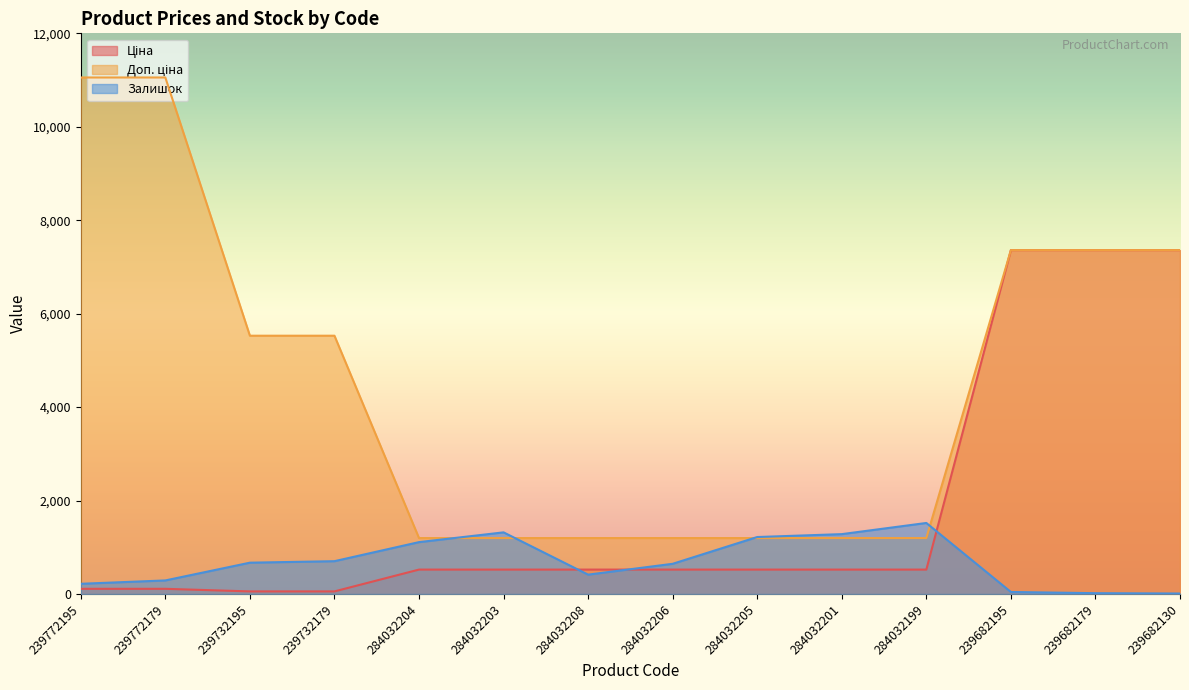

At which label is Ціна closest to 3707?

284032204